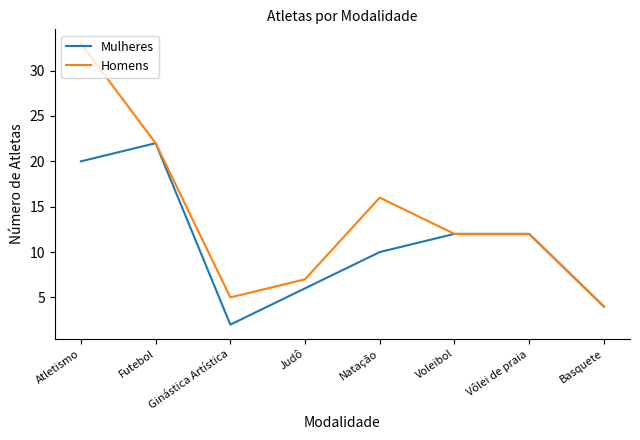

What is the total value across all series at Atletismo?

53